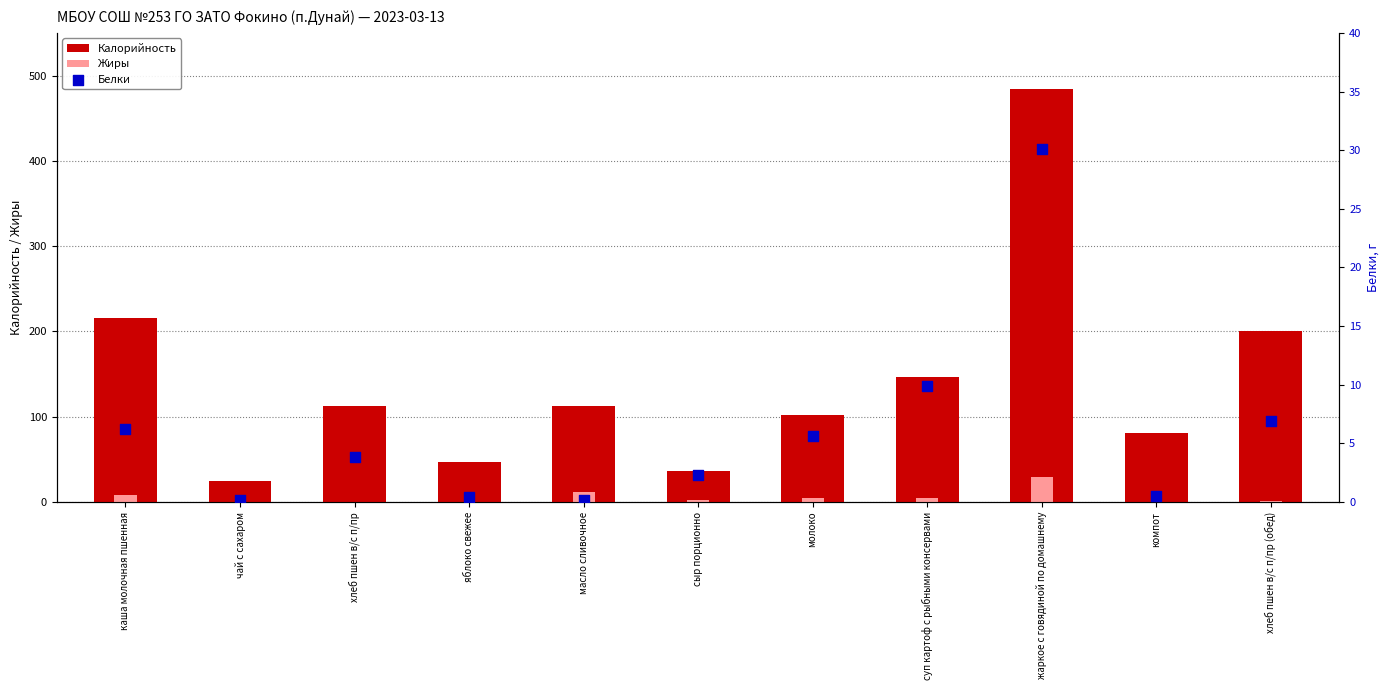

What is the total value across all series at суп картоф с рыбными консервами?

162.0